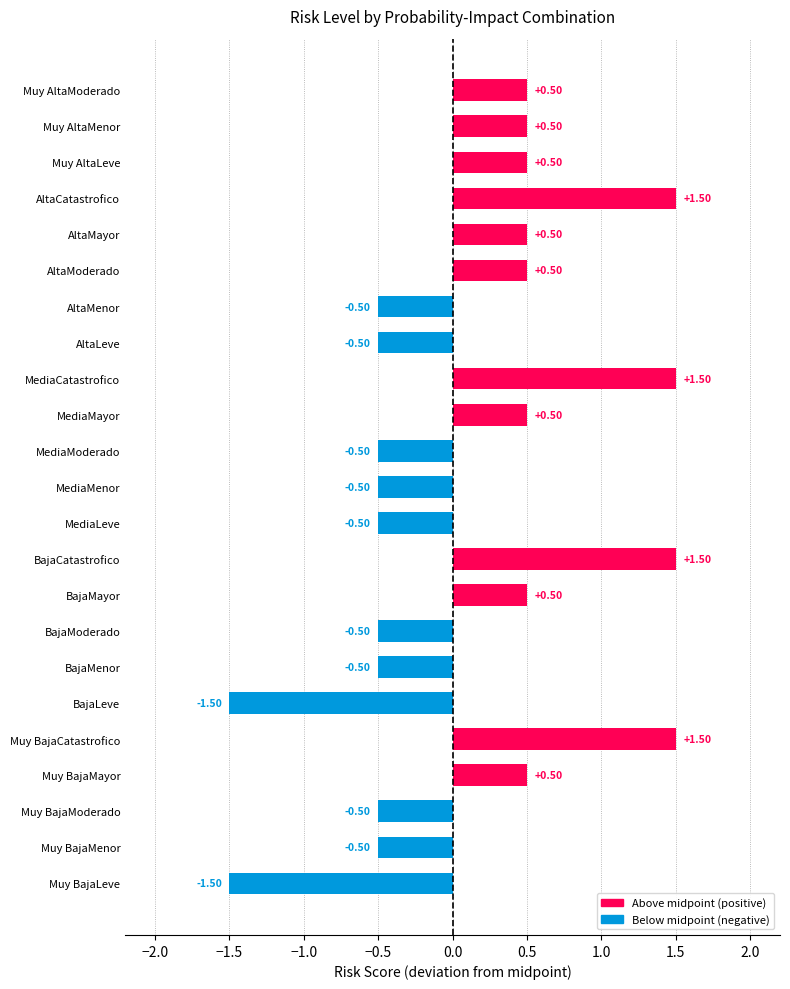

How many positive values are there?

12